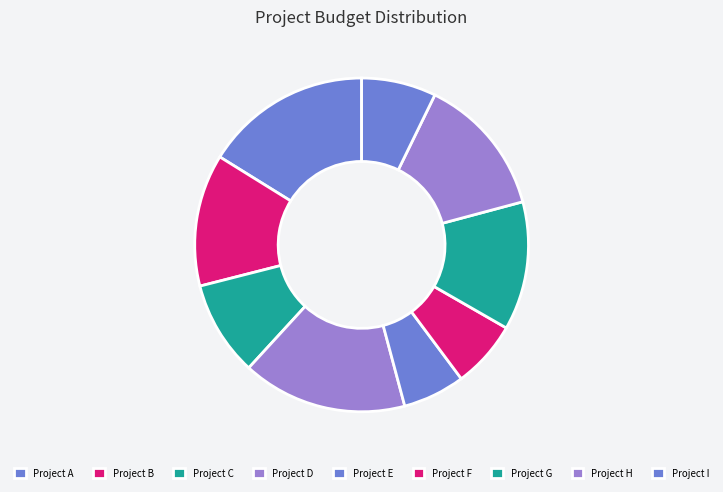

How many slices are in this pie chart?

9